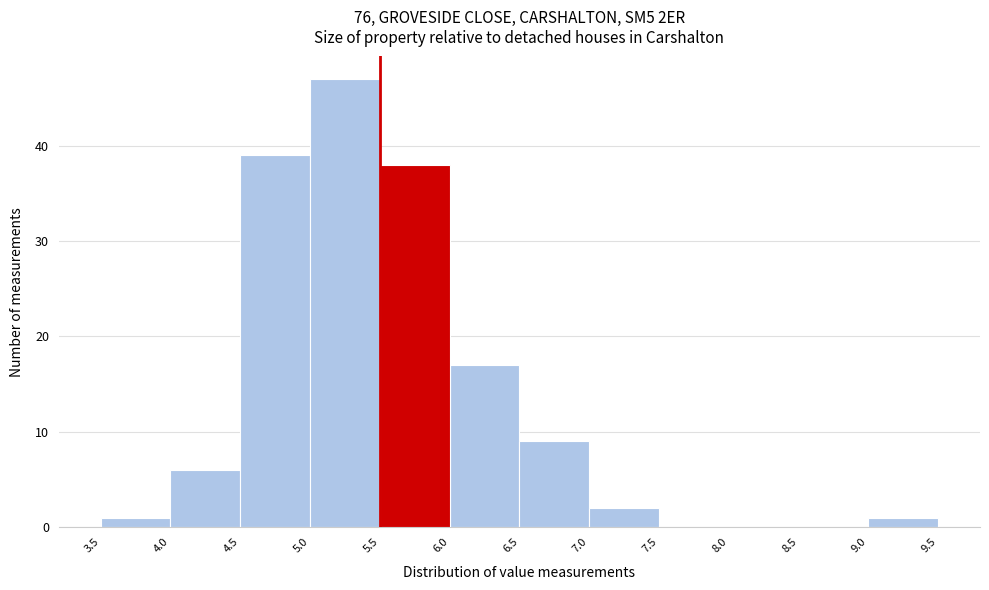

Reading left to right, list every bar in this chart as the range it spans on the x-axis followed by its height. The values are not printed on the chart, so give them approximately, as read against the axis.

3.5 to 4.0: 1
4.0 to 4.5: 6
4.5 to 5.0: 39
5.0 to 5.5: 47
5.5 to 6.0: 38
6.0 to 6.5: 17
6.5 to 7.0: 9
7.0 to 7.5: 2
7.5 to 8.0: 0
8.0 to 8.5: 0
8.5 to 9.0: 0
9.0 to 9.5: 1